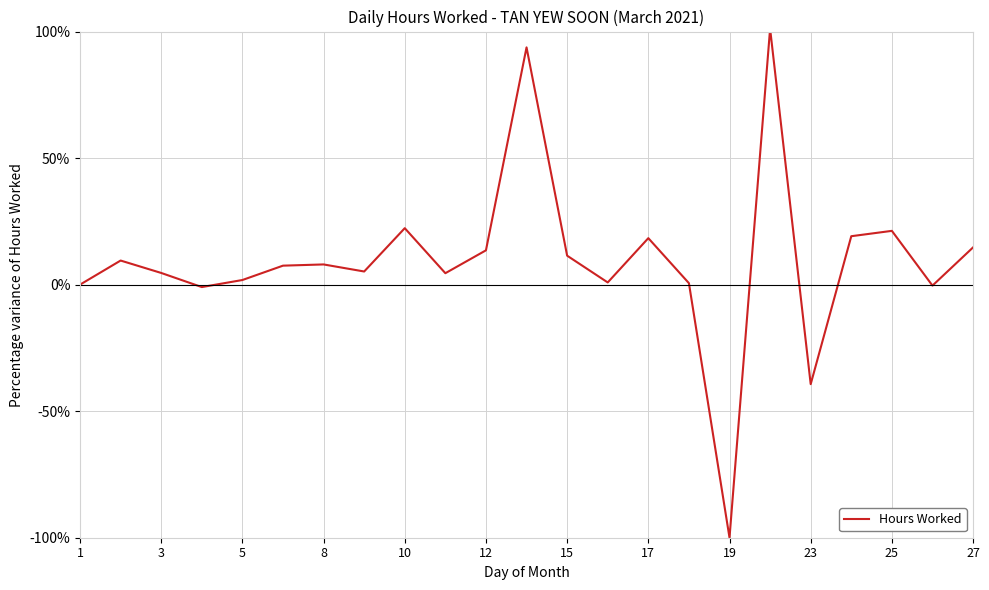

What is the difference between the maximum and minimum values?

201.2